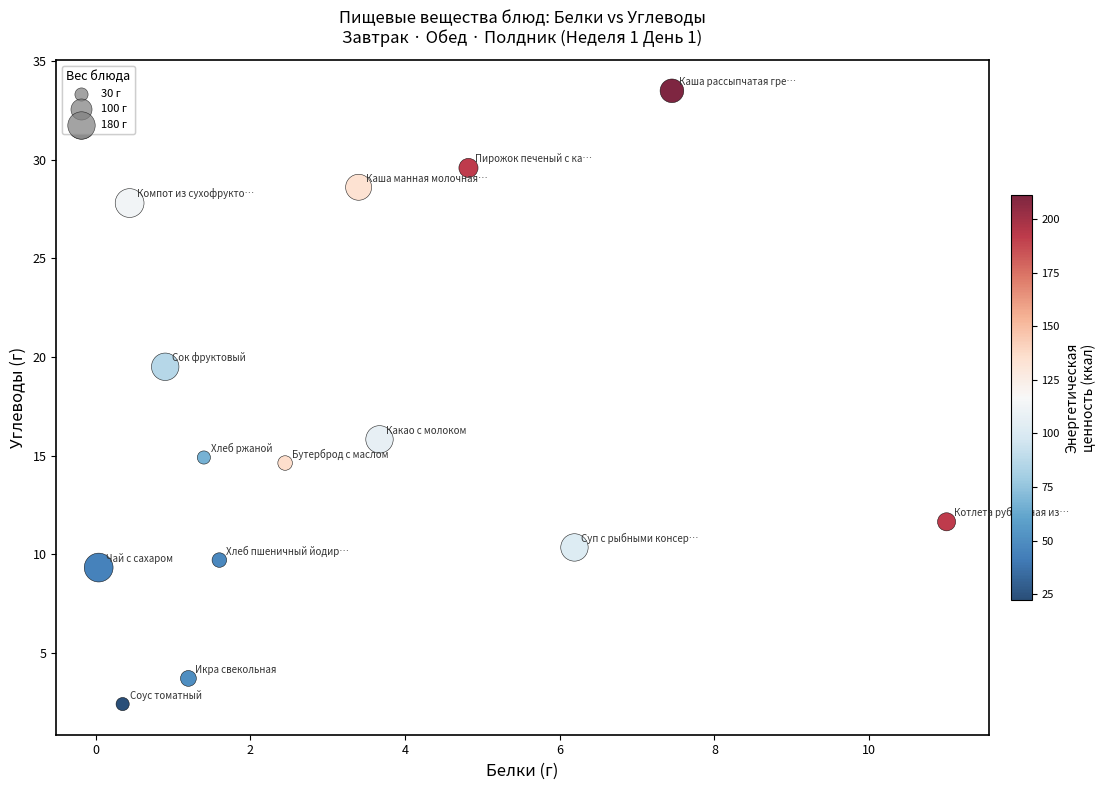

What Y value in the scatter plot is closest to 17?

15.8